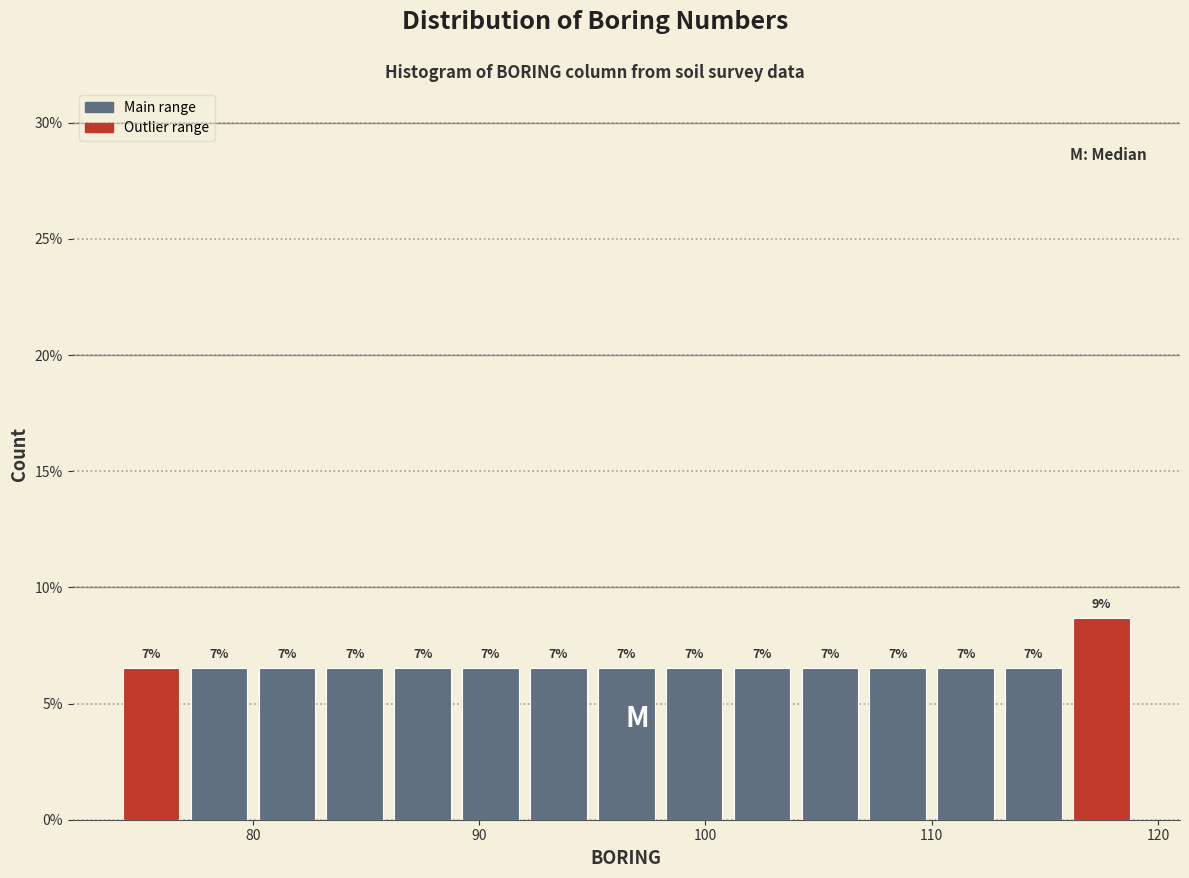

Read against the x-axis, roughly where is the centre of the tallest bar?

118